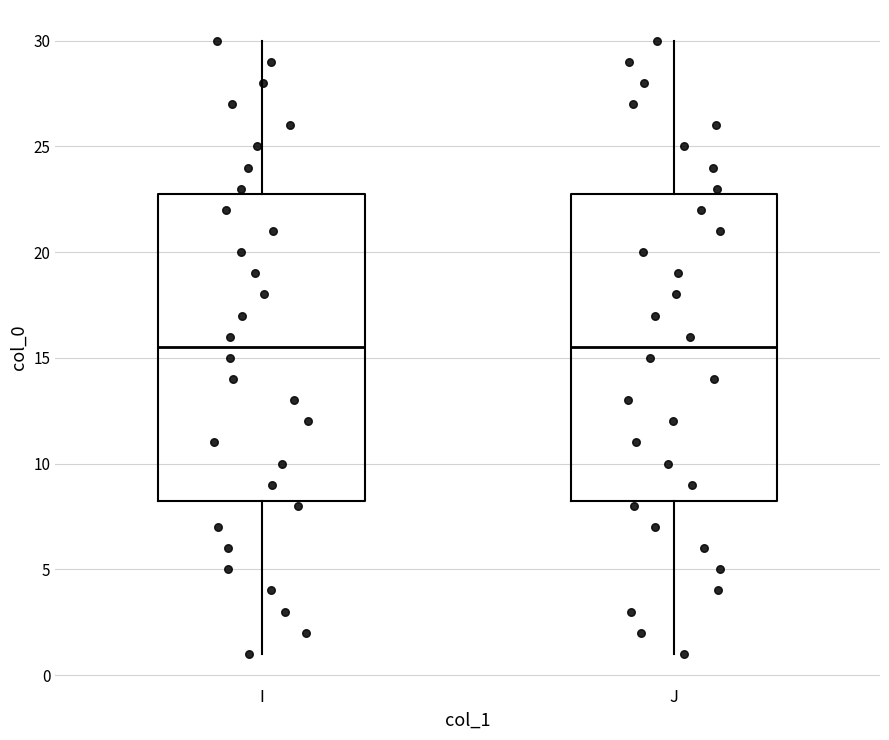

Where is the upper edge of the box for J on the y-axis? The values are not printed on the chart, so give them approximately, as read against the axis.

23.0